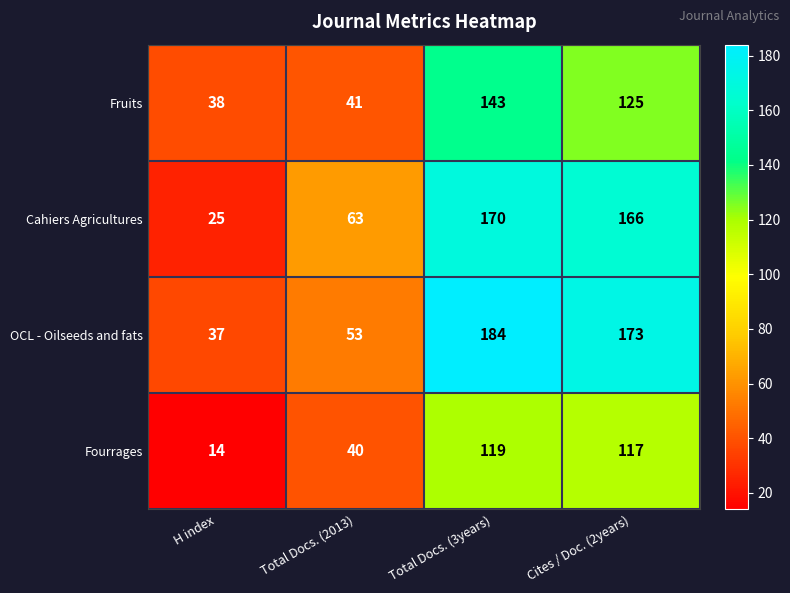

What is the sum of the Fourrages values at Cites / Doc. (2years) and H index?

131